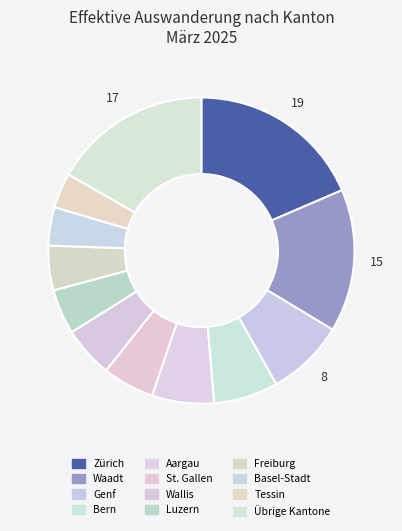

How many slices are in this pie chart?

12